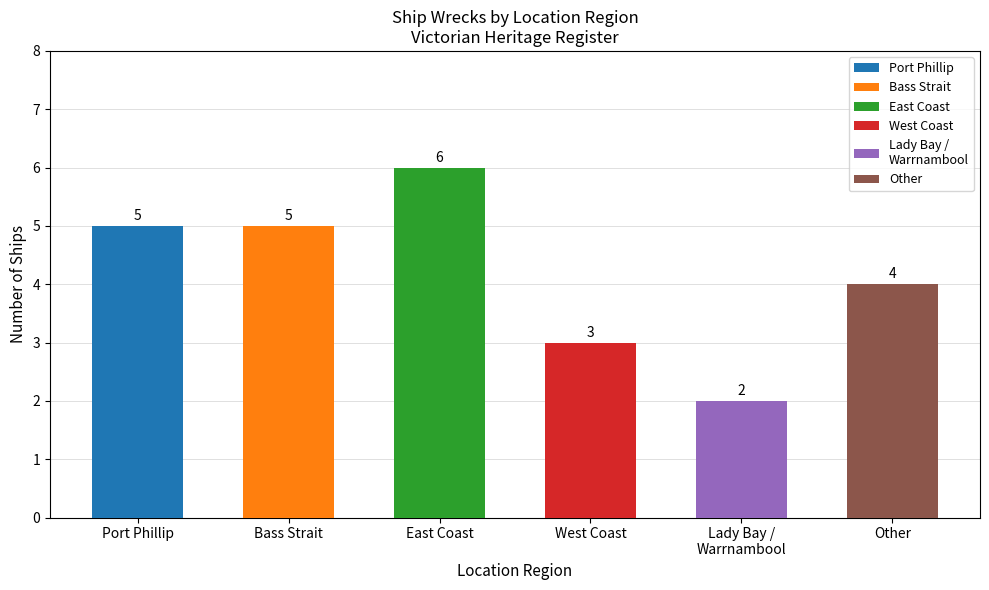

Read the value at Bass Strait.

5